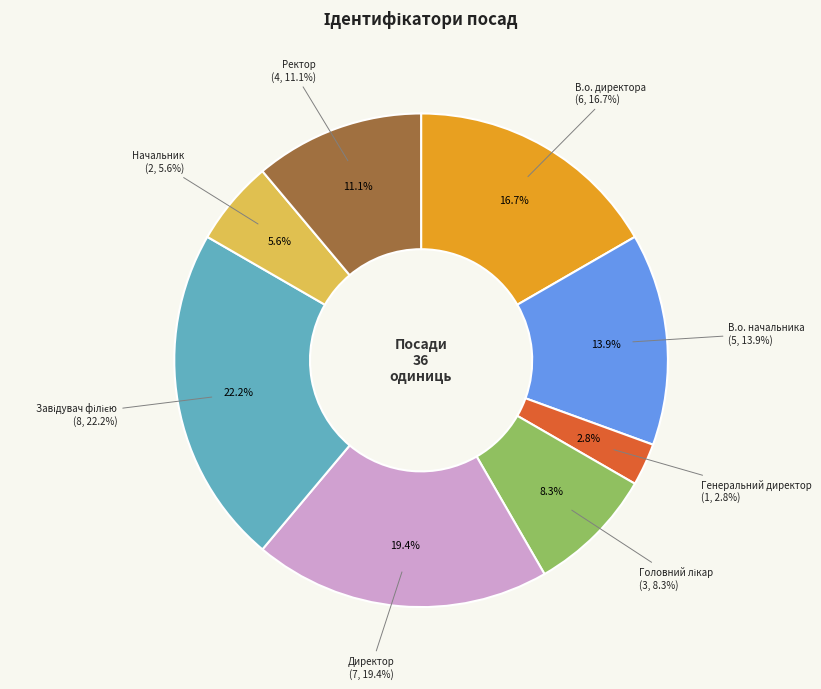

What is the change in value from В.о. директора to Генеральний директор?

-5